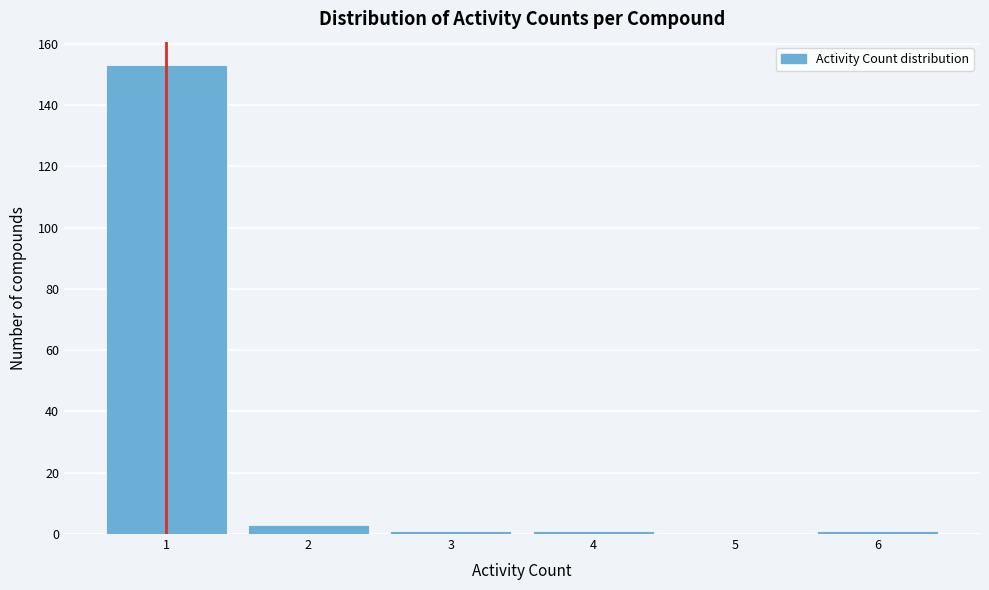

Which range on the x-axis has the tallest bar?

0.5 to 1.5